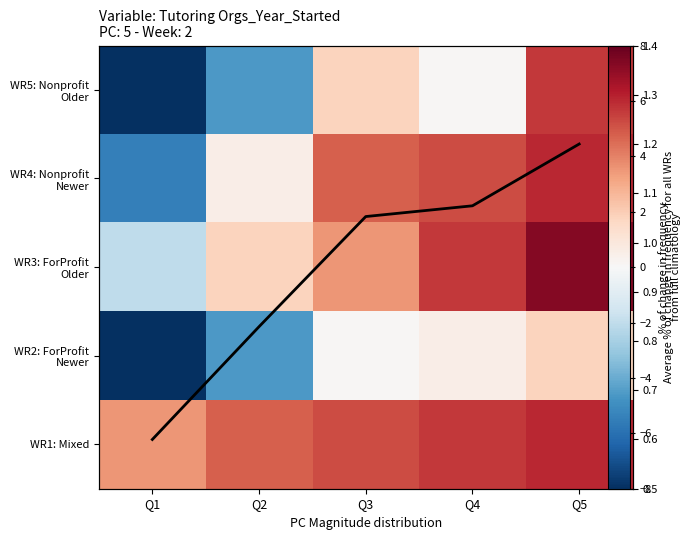

What is the difference between the row_4 values at Q2 and Q5?

1.3